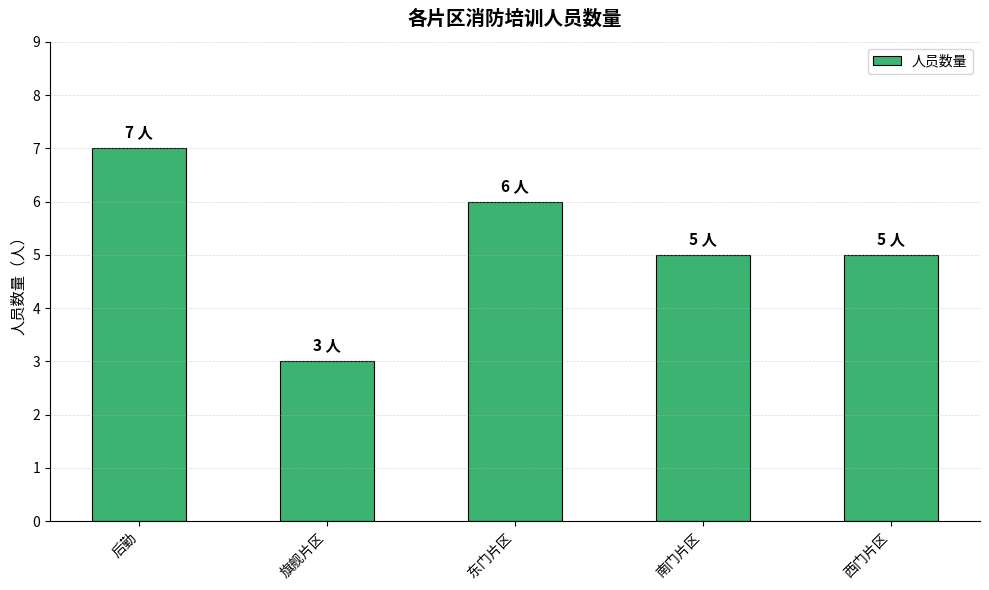

Are the bars grouped side by side (vs. stacked)?

No